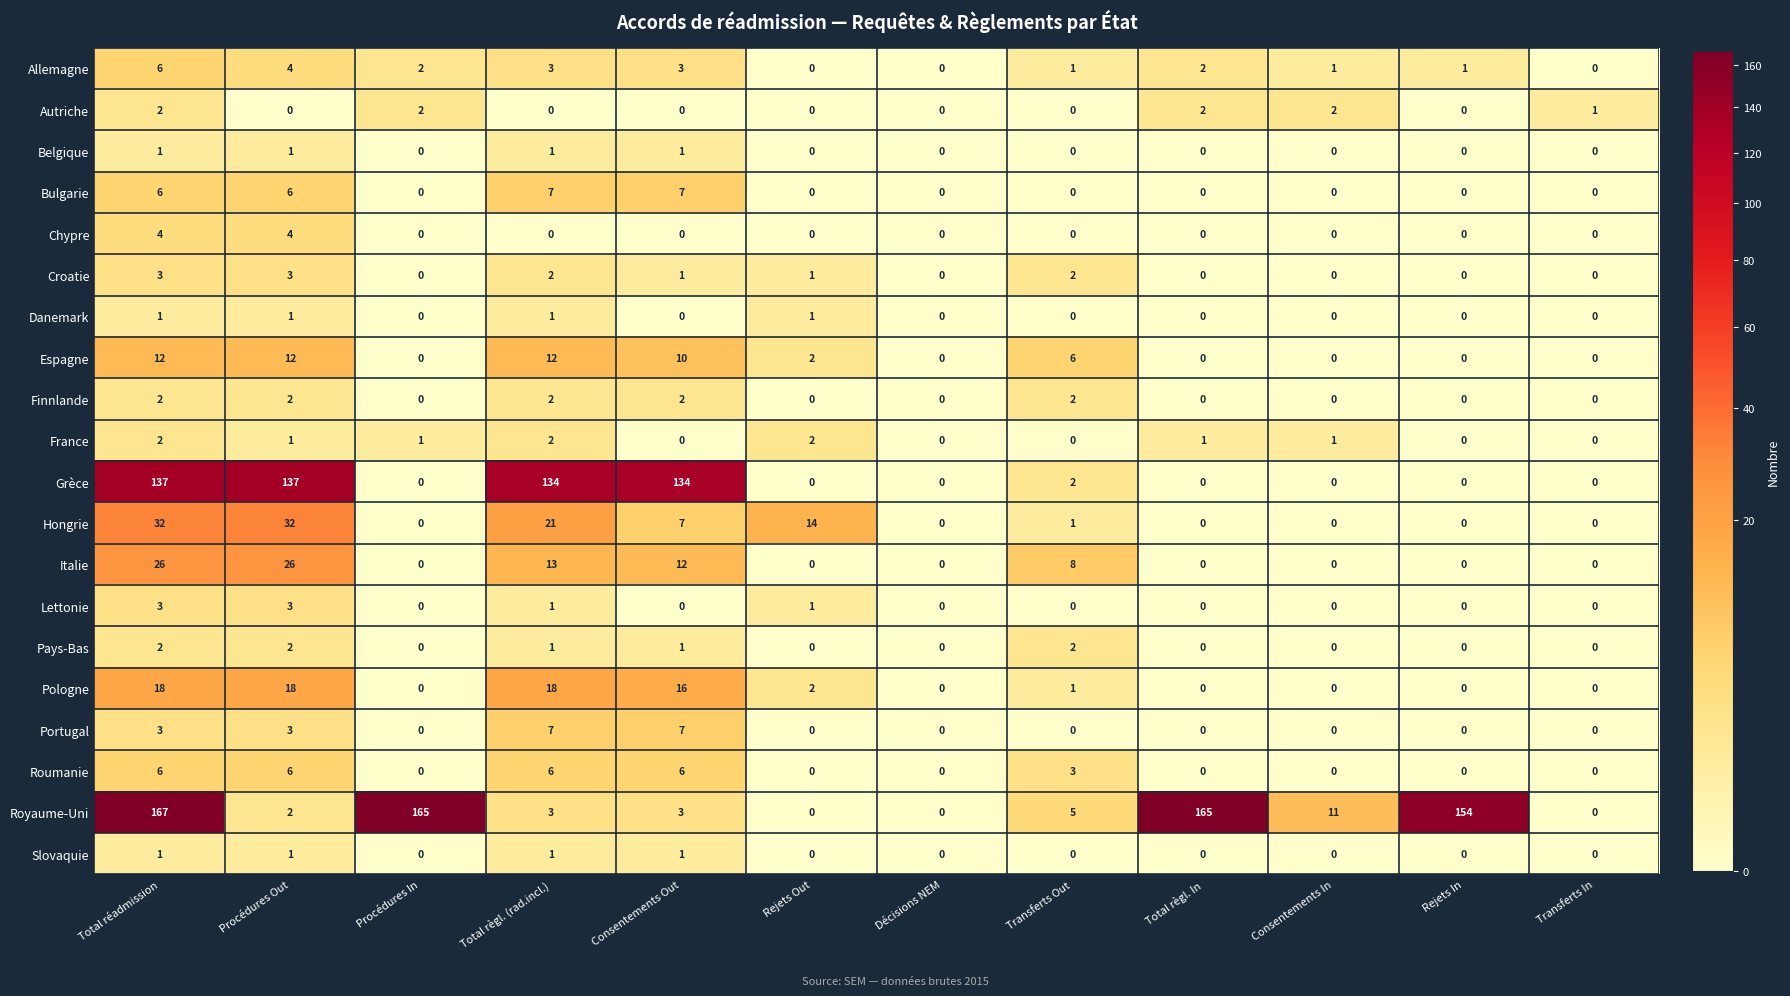

At how many categories does at least one series exceed 155?

3